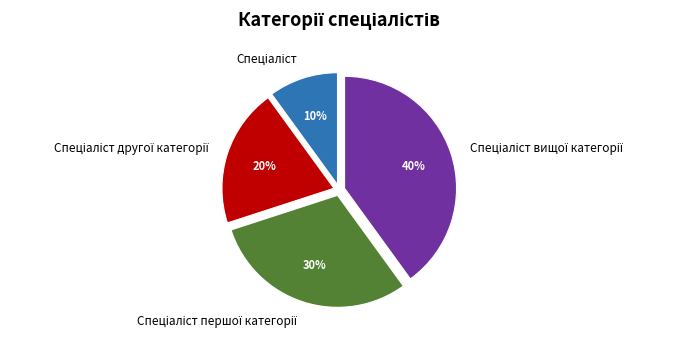

Does any single category account for the majority?

No